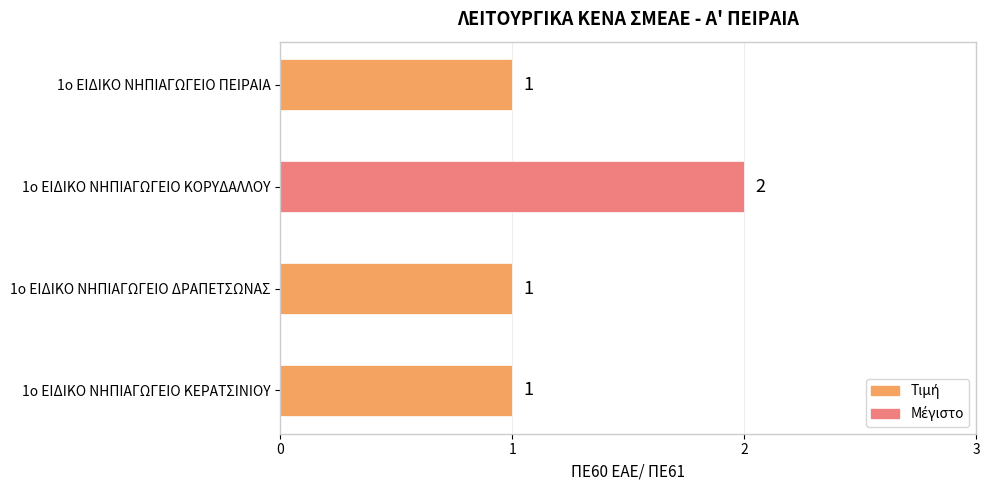

What is the difference between the maximum and minimum values?

1